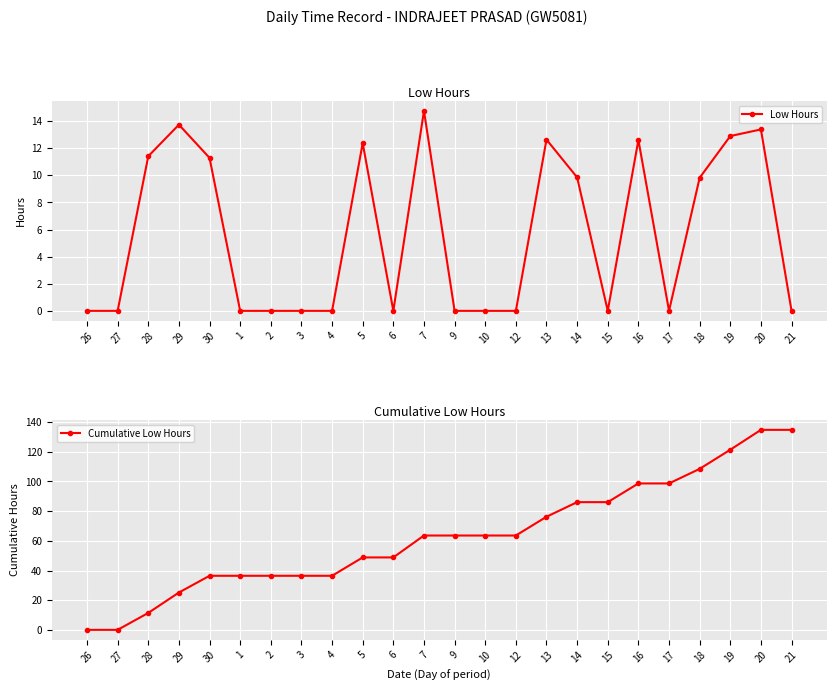

Reading left to right, what are all the values shown in this chart?

Low Hours: 0.0	0.0	11.4	13.7	11.3	0.0	0.0	0.0	0.0	12.4	0.0	14.8	0.0	0.0	0.0	12.6	9.8	0.0	12.6	0.0	9.8	12.9	13.4	0.0
Cumulative Low Hours: 0.0	0.0	11.4	25.1	36.4	36.4	36.4	36.4	36.4	48.8	48.8	63.6	63.6	63.6	63.6	76.2	86.1	86.1	98.7	98.7	108.5	121.4	134.8	134.8